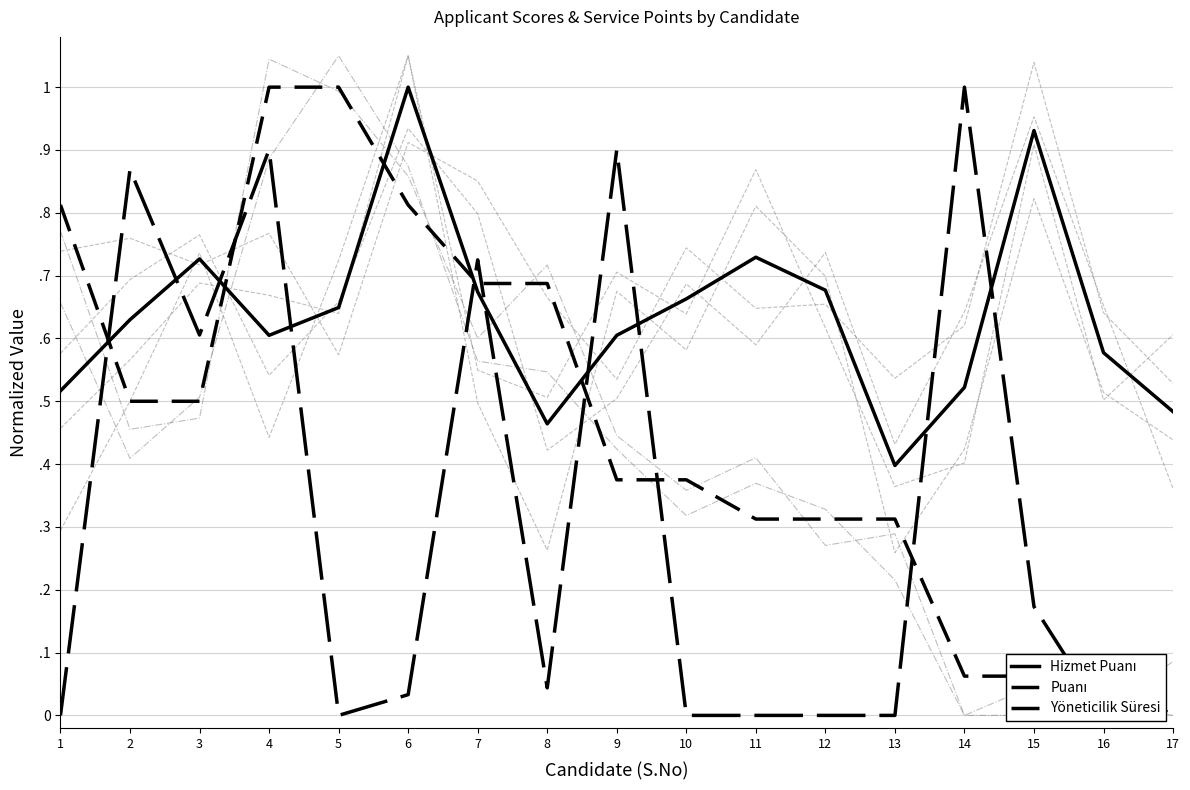

How many intersections are there between Puanı and Hizmet Puanı?

5